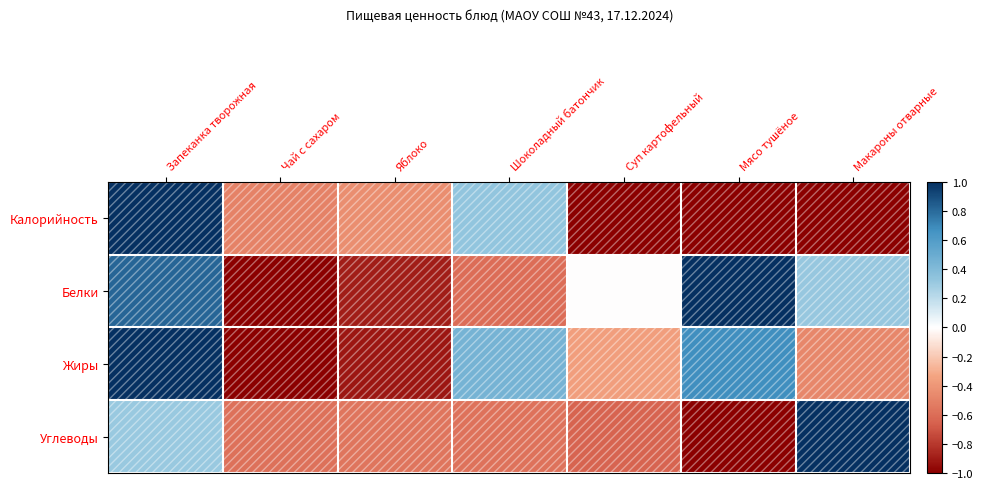

Reading right to left, list all the values displayed in this chart.

Калорийность: Макароны отварные=-1.0	Мясо тушёное=-1.0	Суп картофельный=-1.0	Шоколадный батончик=0.3	Яблоко=-0.4	Чай с сахаром=-0.5	Запеканка творожная=1.0
Белки: Макароны отварные=0.3	Мясо тушёное=1.0	Суп картофельный=-0.0	Шоколадный батончик=-0.6	Яблоко=-0.9	Чай с сахаром=-1.0	Запеканка творожная=0.8
Жиры: Макароны отварные=-0.5	Мясо тушёное=0.7	Суп картофельный=-0.4	Шоколадный батончик=0.4	Яблоко=-0.9	Чай с сахаром=-1.0	Запеканка творожная=1.0
Углеводы: Макароны отварные=1.0	Мясо тушёное=-1.0	Суп картофельный=-0.6	Шоколадный батончик=-0.6	Яблоко=-0.6	Чай с сахаром=-0.6	Запеканка творожная=0.3